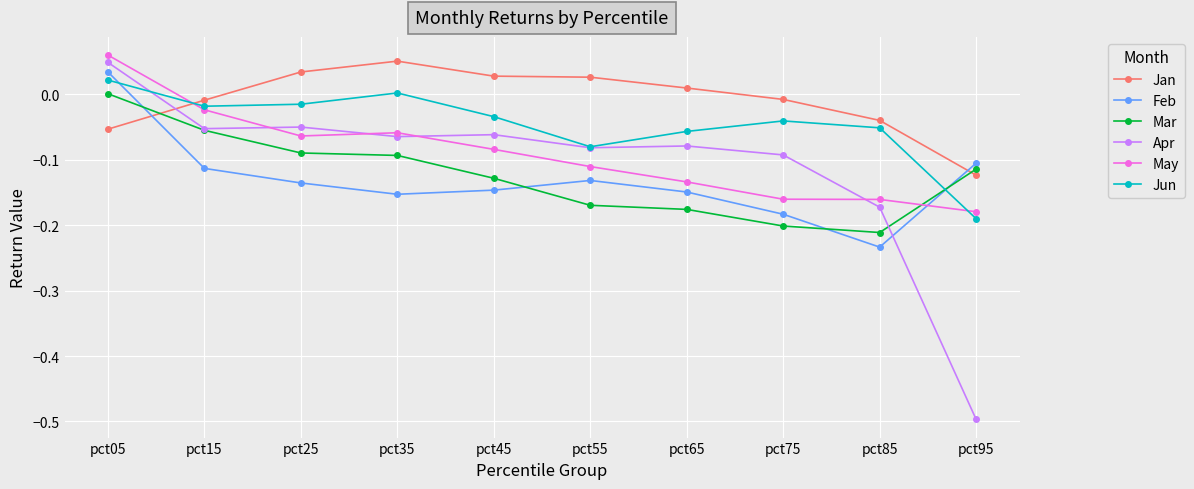

The value of May at pct15 is -0.0. True or false?

True